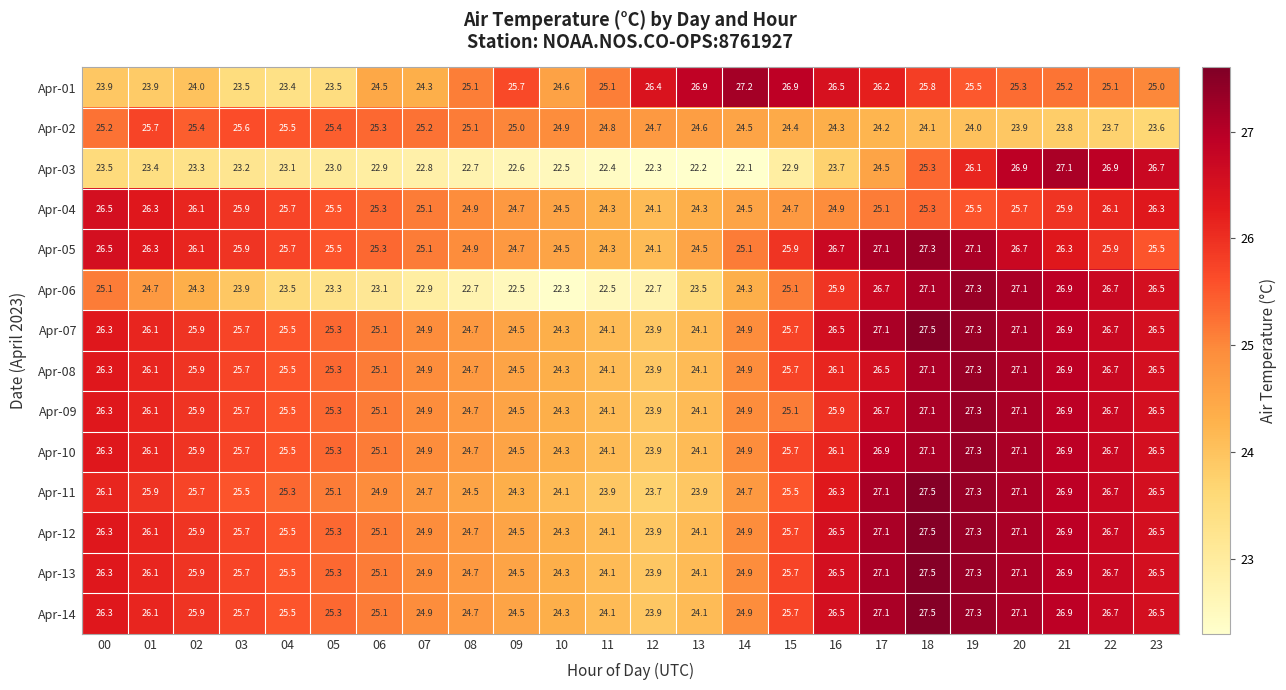

What is the average value of the Apr-08 series?

25.6